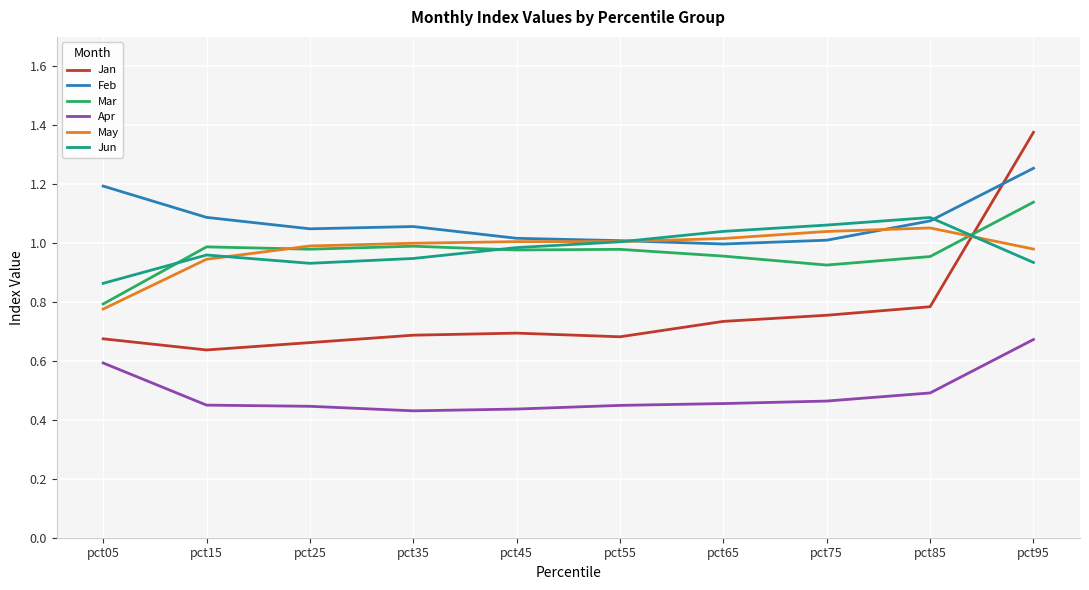

How many Jan values are between 0 and 1?

9